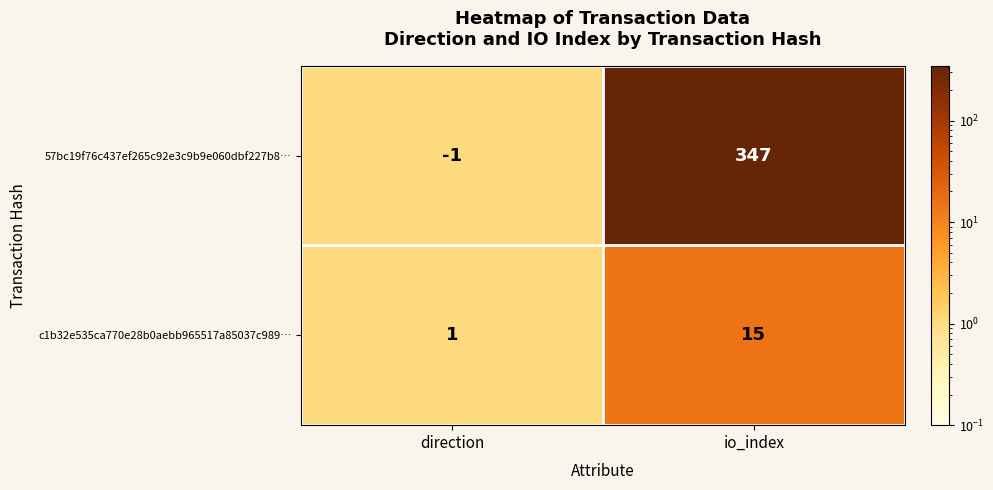

Which label corresponds to the largest value in the chart?

io_index